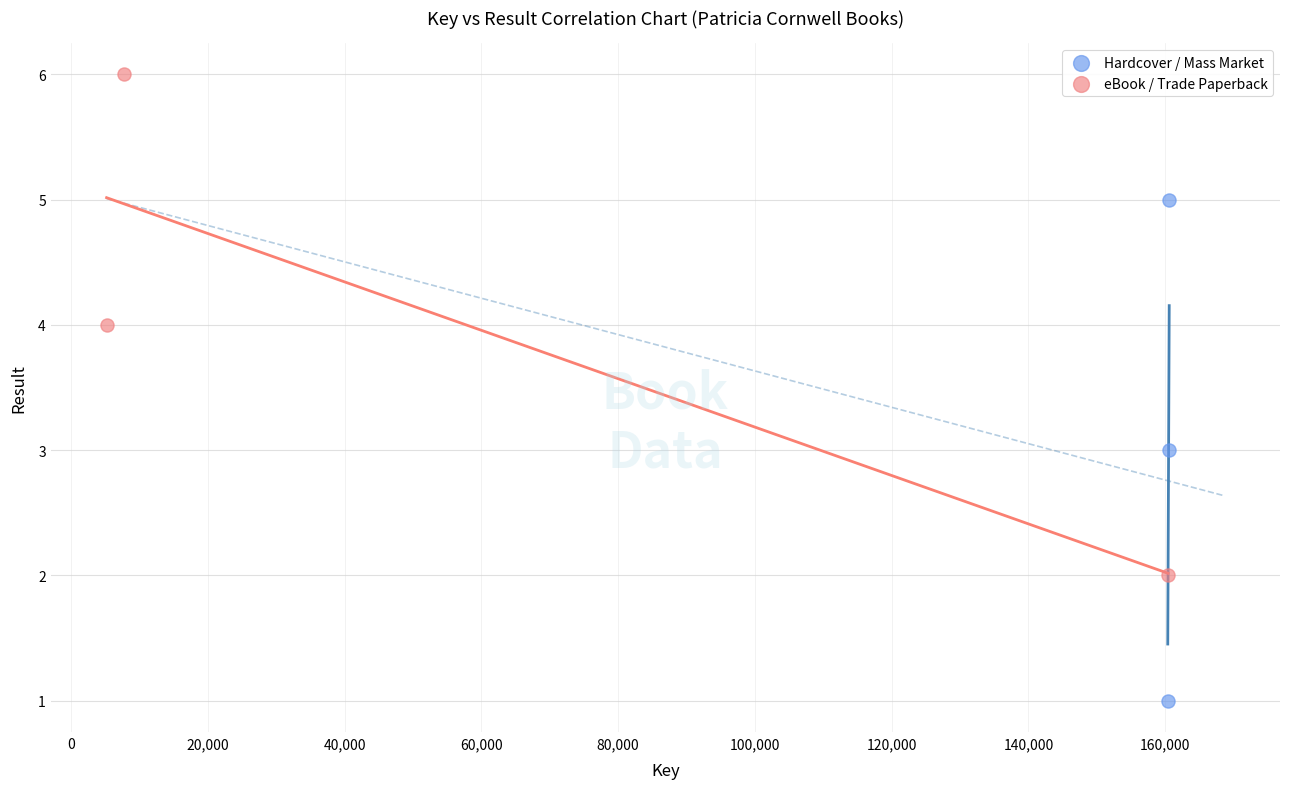

Which series contains the lowest Y value?

Hardcover / Mass Market